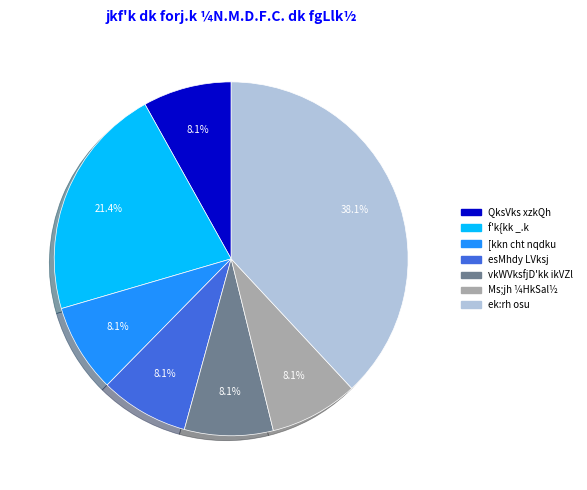

How many slices are in this pie chart?

7